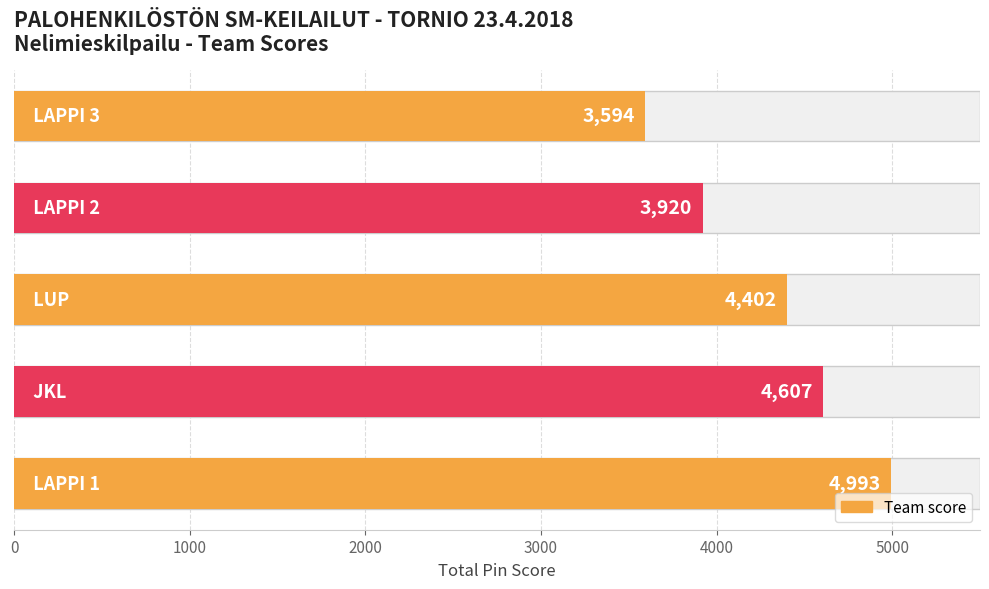

What is the change in value from 0 to 2000?

-591